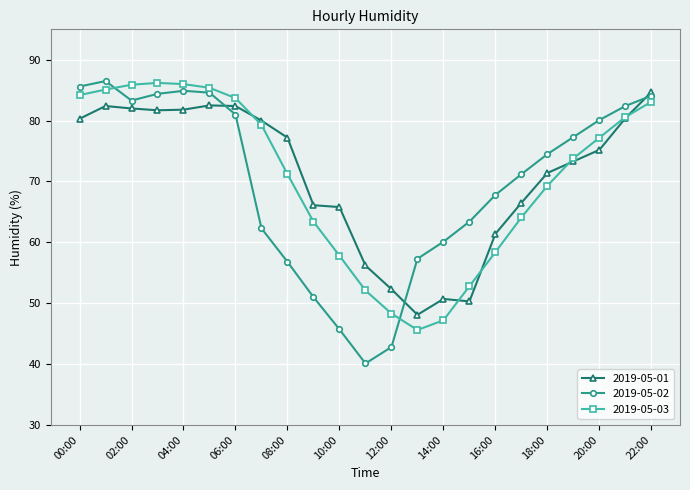

What is the minimum value for 2019-05-02?

40.1